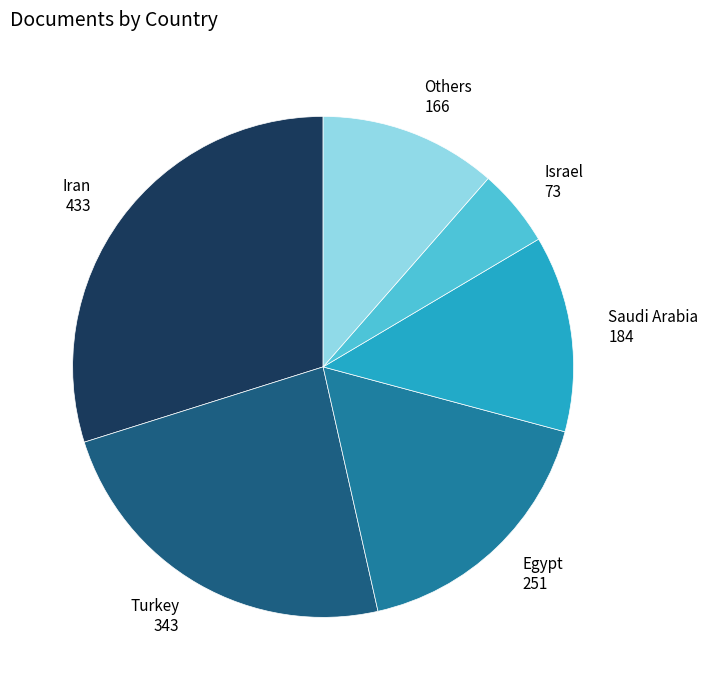

The Saudi Arabia slice represents 1% of the pie. True or false?

False